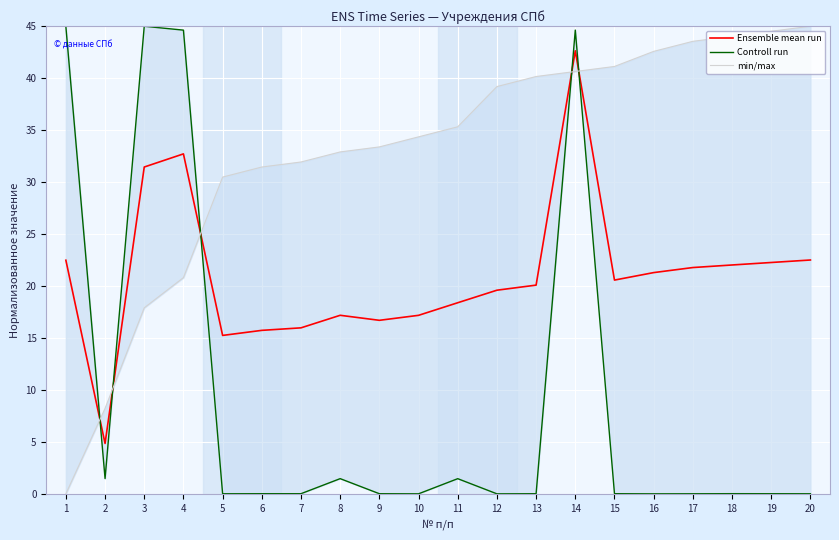

List the labels in order of Controll run value, largest first.

3, 1, 14, 4, 2, 8, 11, 18, 7, 15, 6, 19, 9, 13, 20, 17, 5, 10, 16, 12